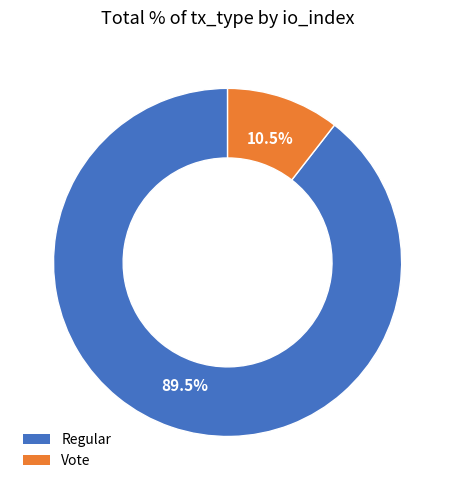

Is the sum of Vote and Regular greater than half?

Yes